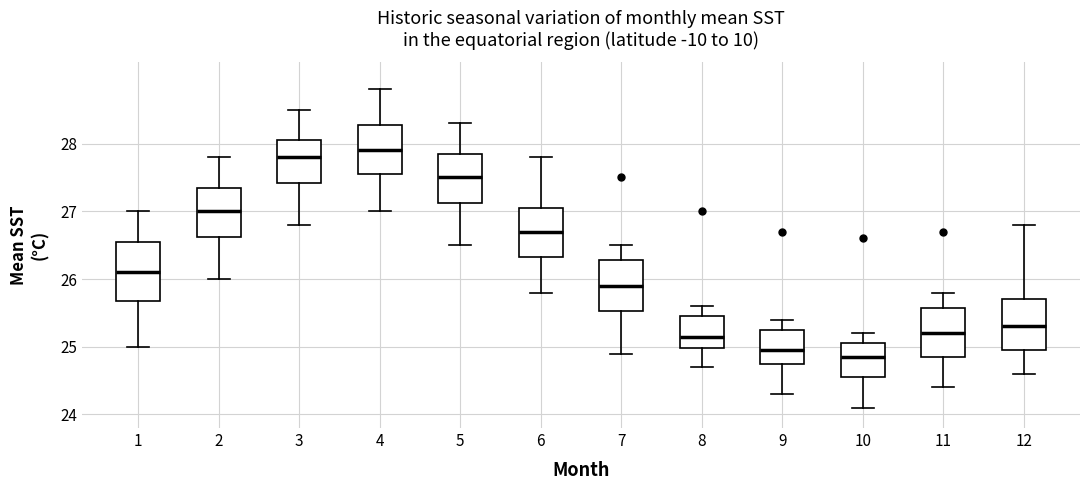

Which box has the highest median line?

4